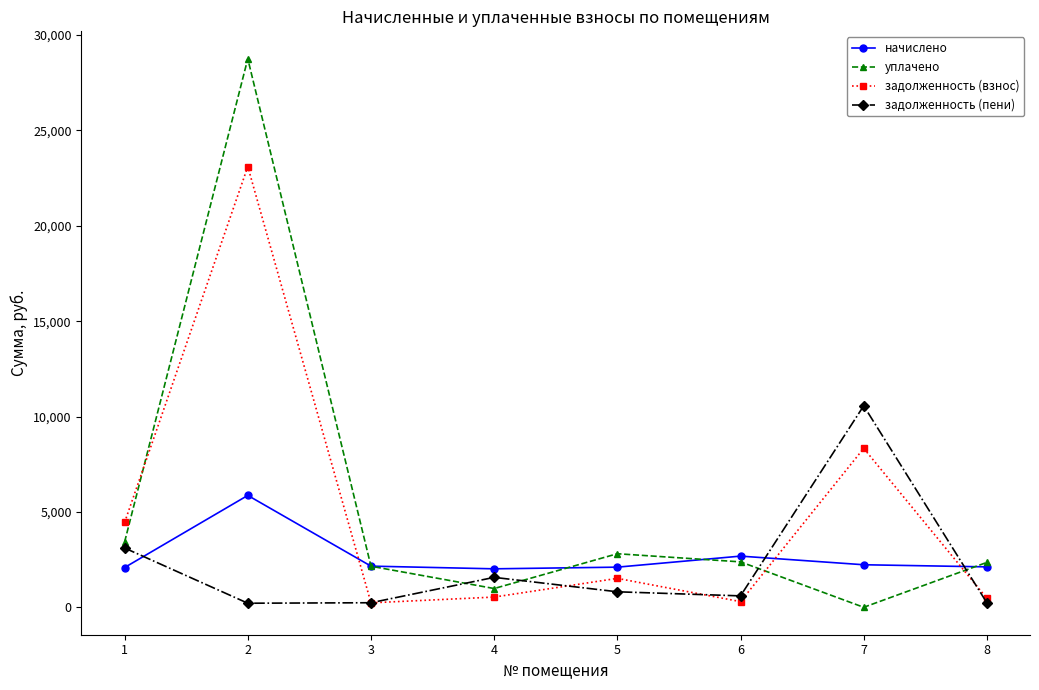

Count the number of data series in this chart.

4